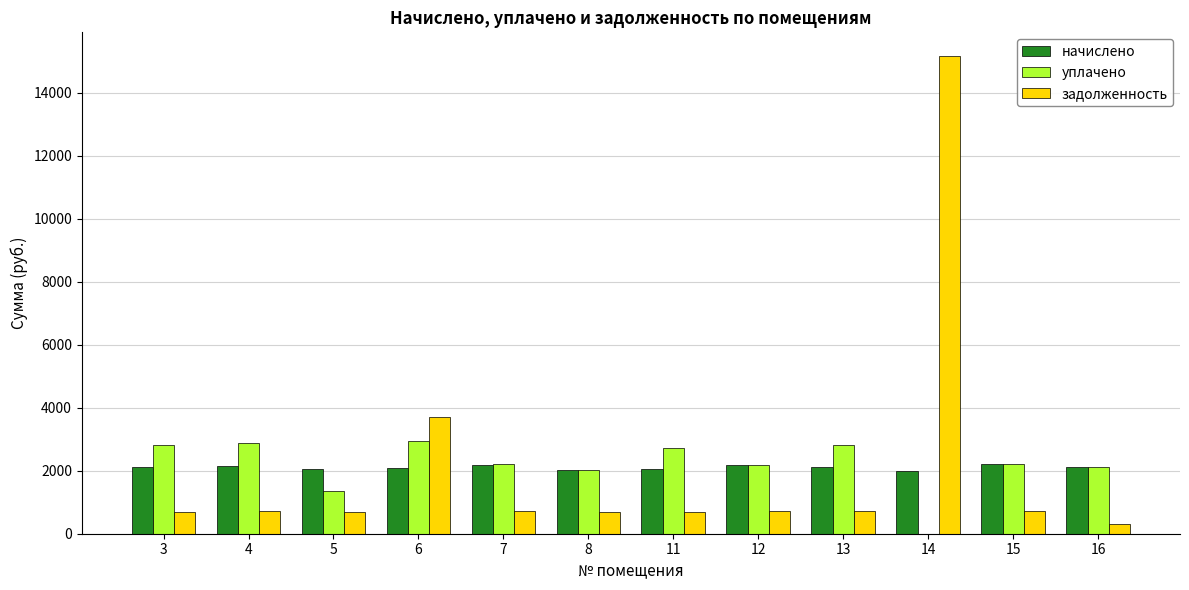

The начислено series shows 3895.0 at 12. True or false?

False